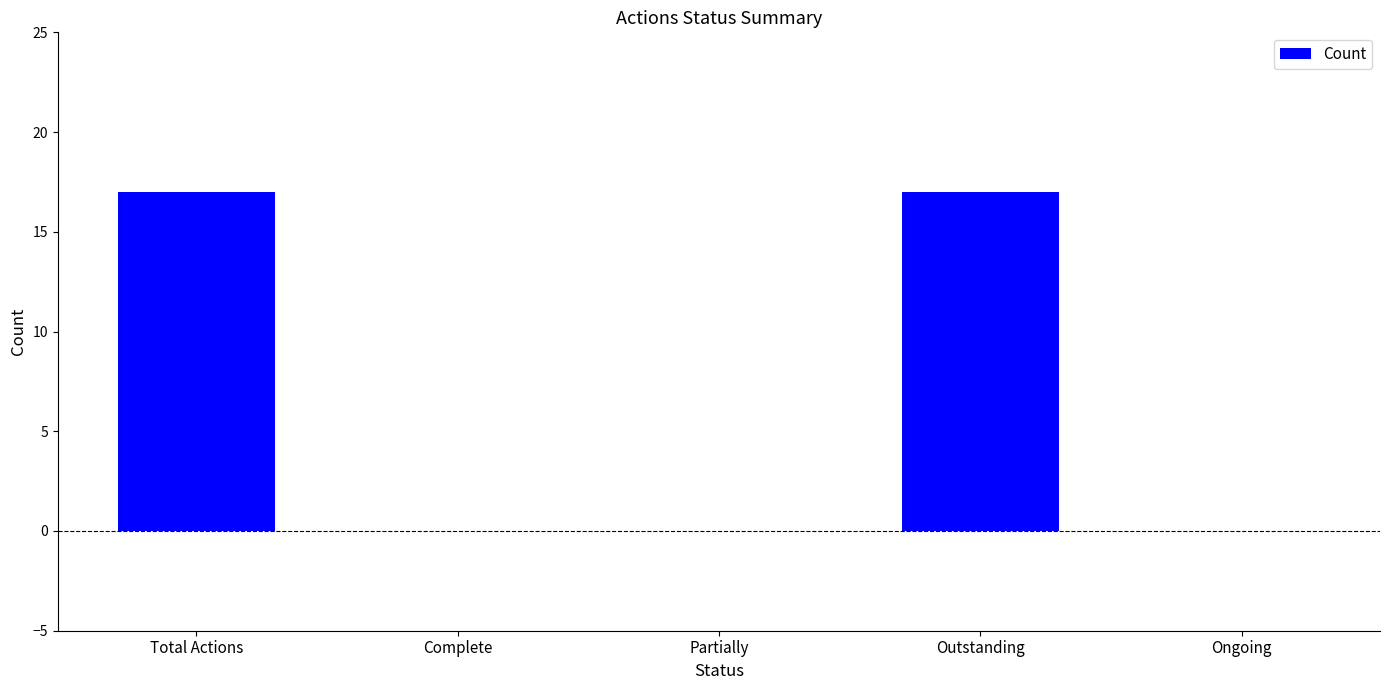

Reading right to left, extract all data points from this chart.

0	17	0	0	17